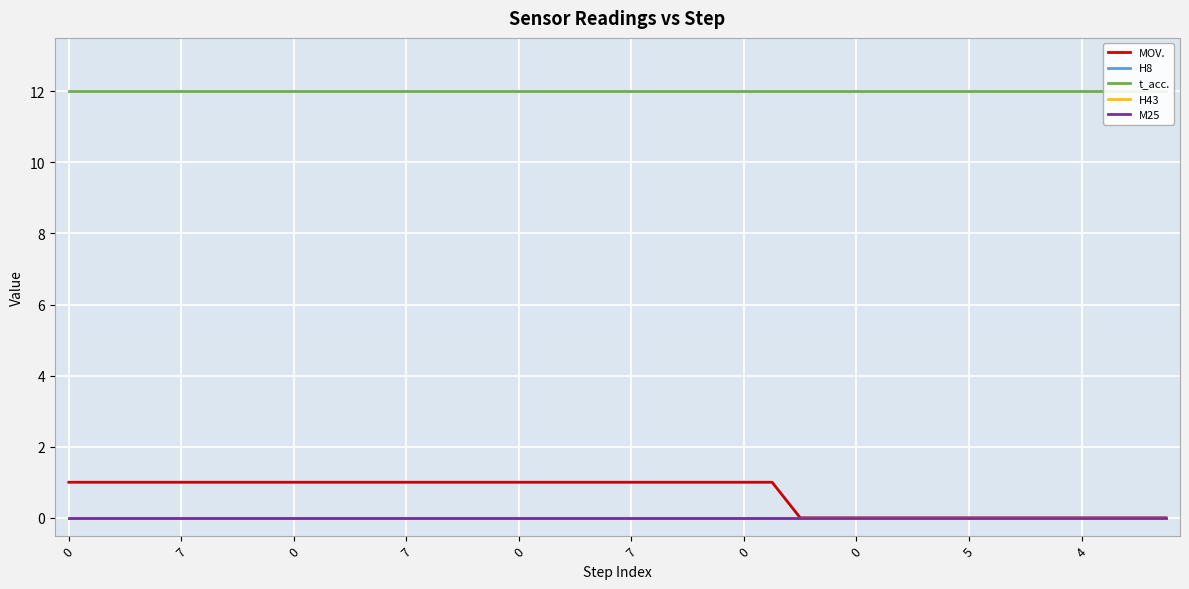

Between 7 and 31, which is larger?

7